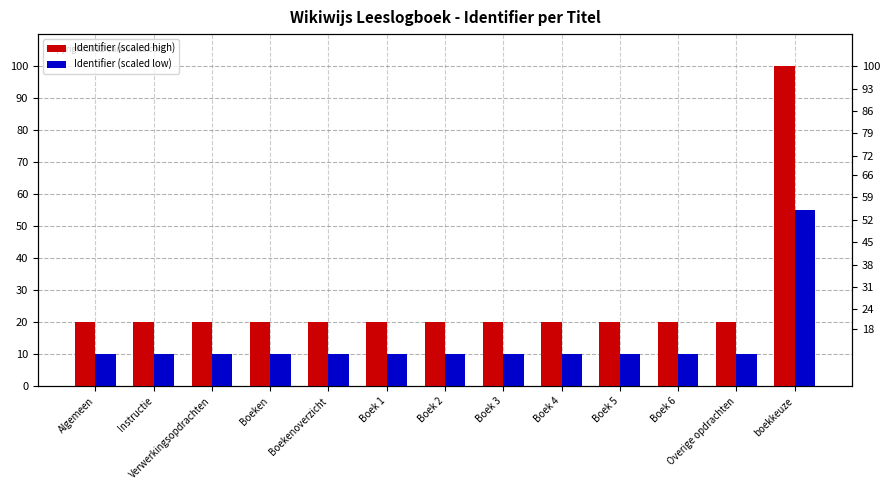

What is the greatest value displayed?

100.0